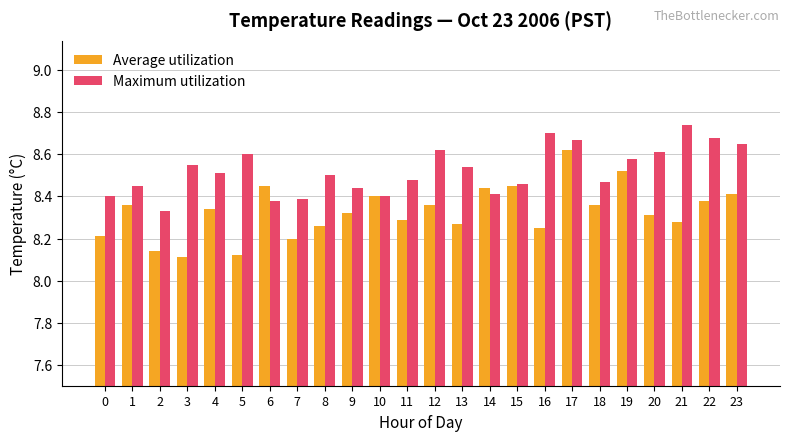

What are all the series names shown in the legend?

Average utilization, Maximum utilization